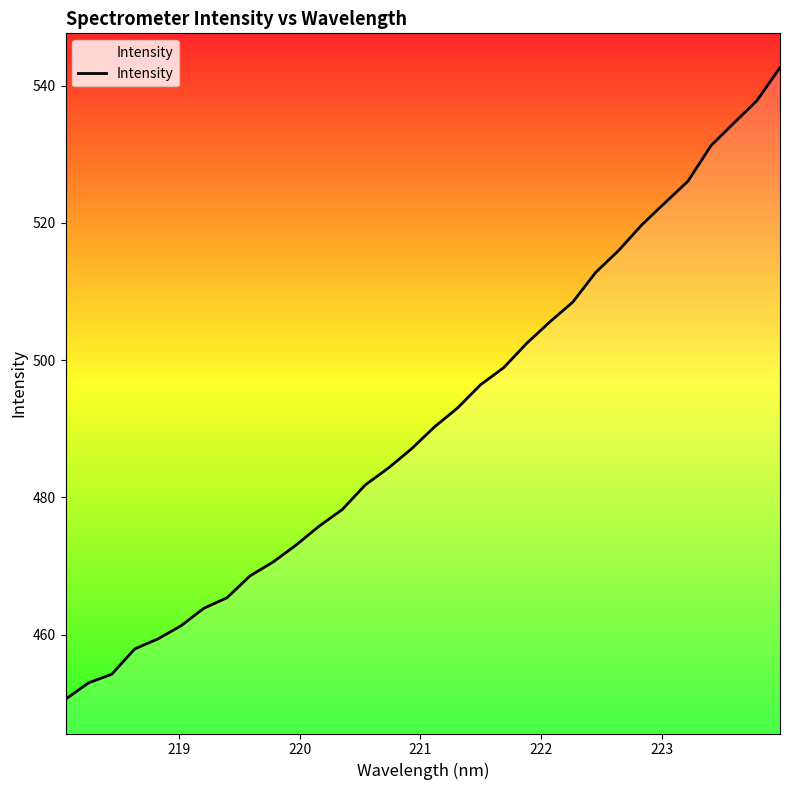

How many lines are shown in the chart?

1